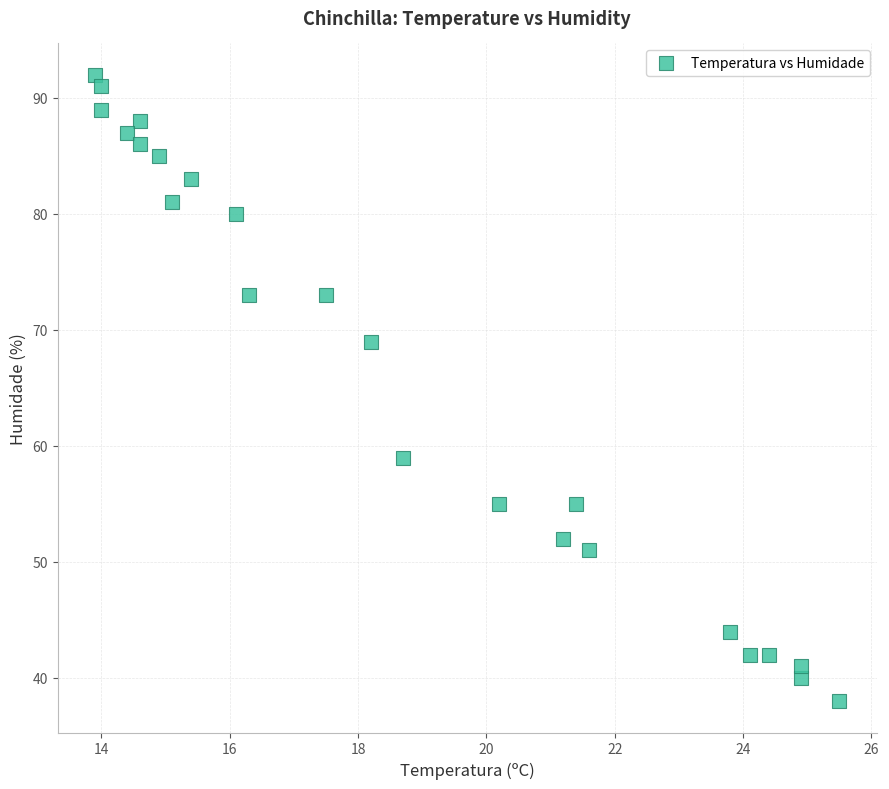

What is the range of Y values (max minus min)?

54